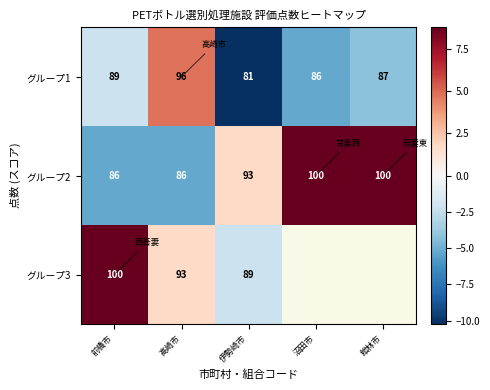

At which label does グループ1 first exceed 87?

前橋市